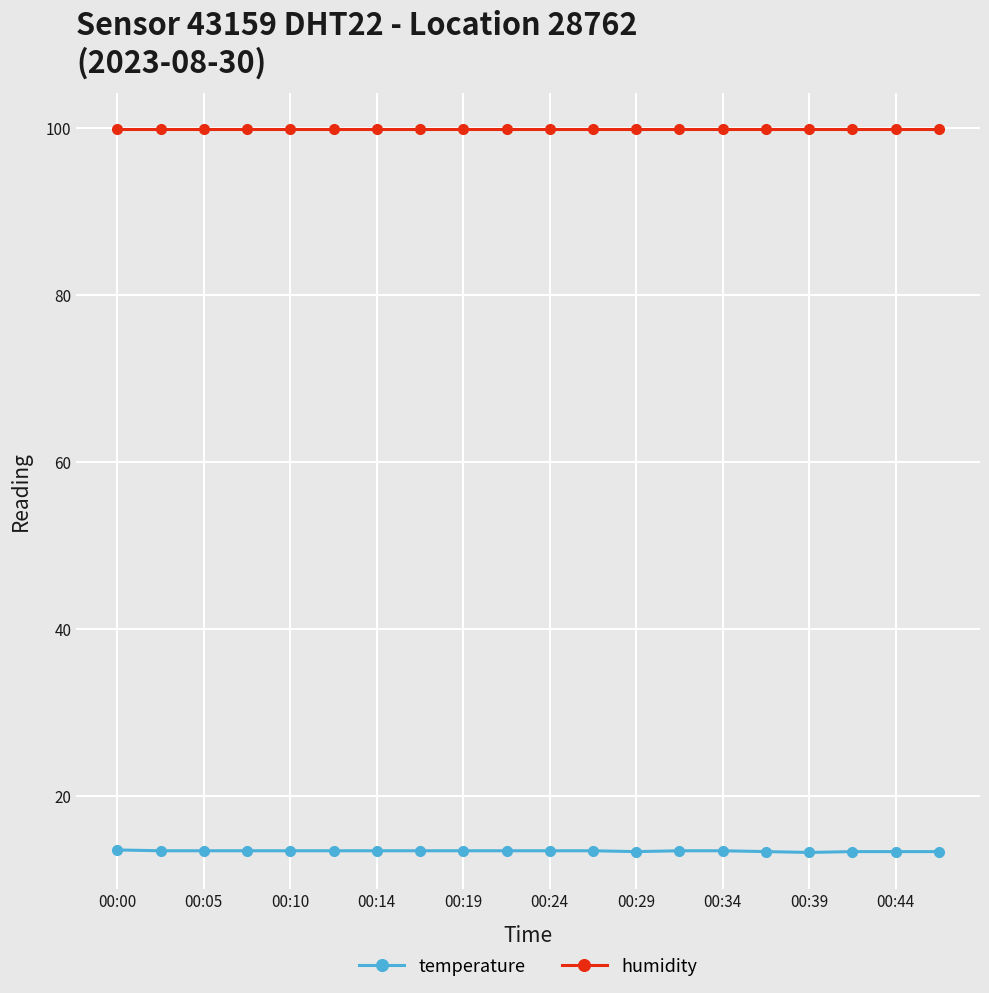

List the series in order of their peak value, highest first.

humidity, temperature